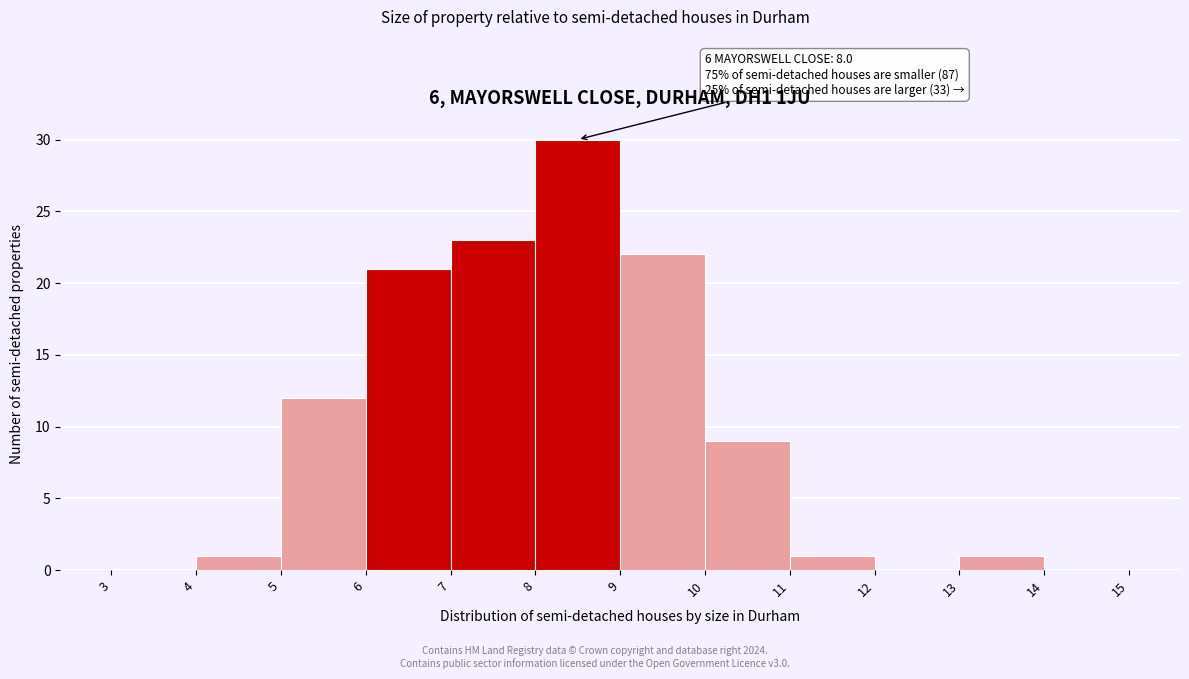

Which range on the x-axis has the tallest bar?

8 to 9